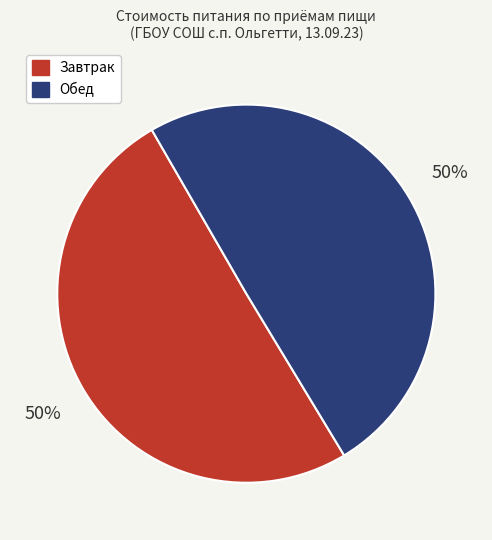

What is the ratio of the value at Завтрак to the value at Обед?

1.0